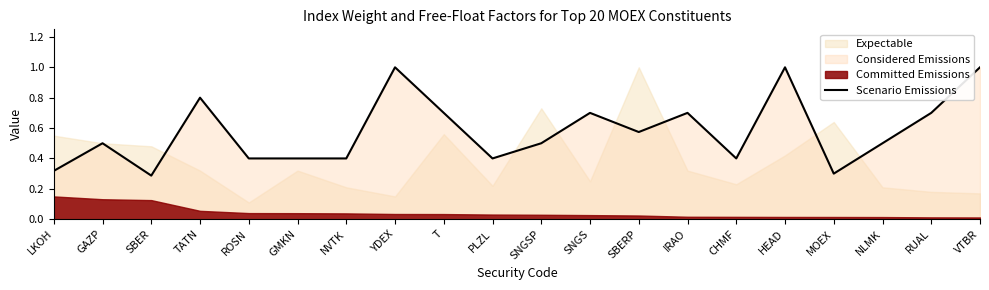

What is the difference between the maximum and minimum values?

0.7